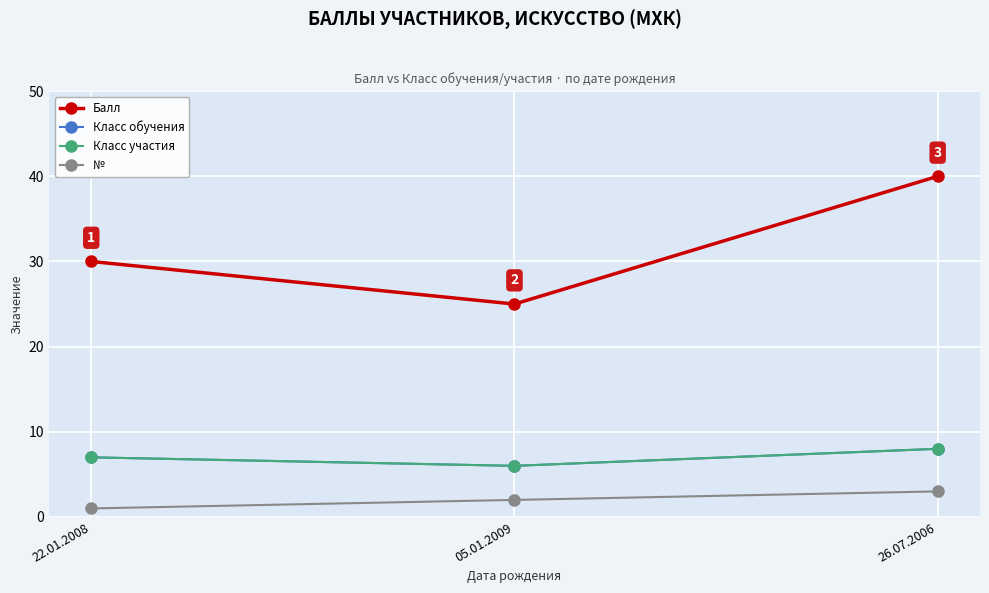

Is the value of Балл at 22.01.2008 greater than the value of Класс обучения at 22.01.2008?

Yes